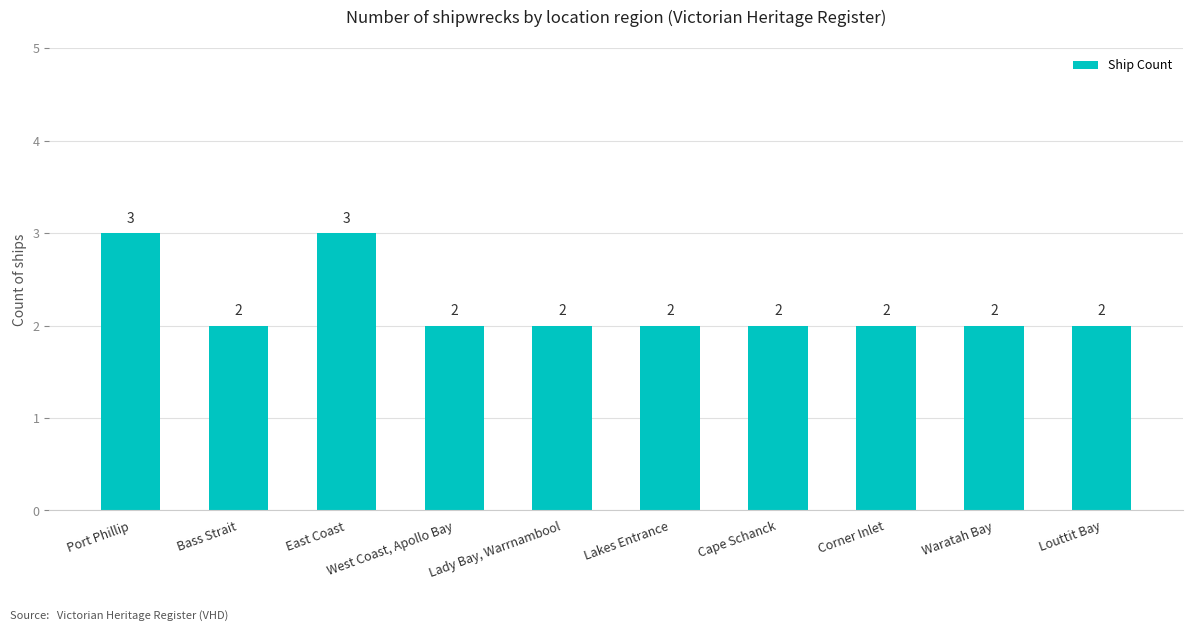

What is the approximate value at Corner Inlet?

2